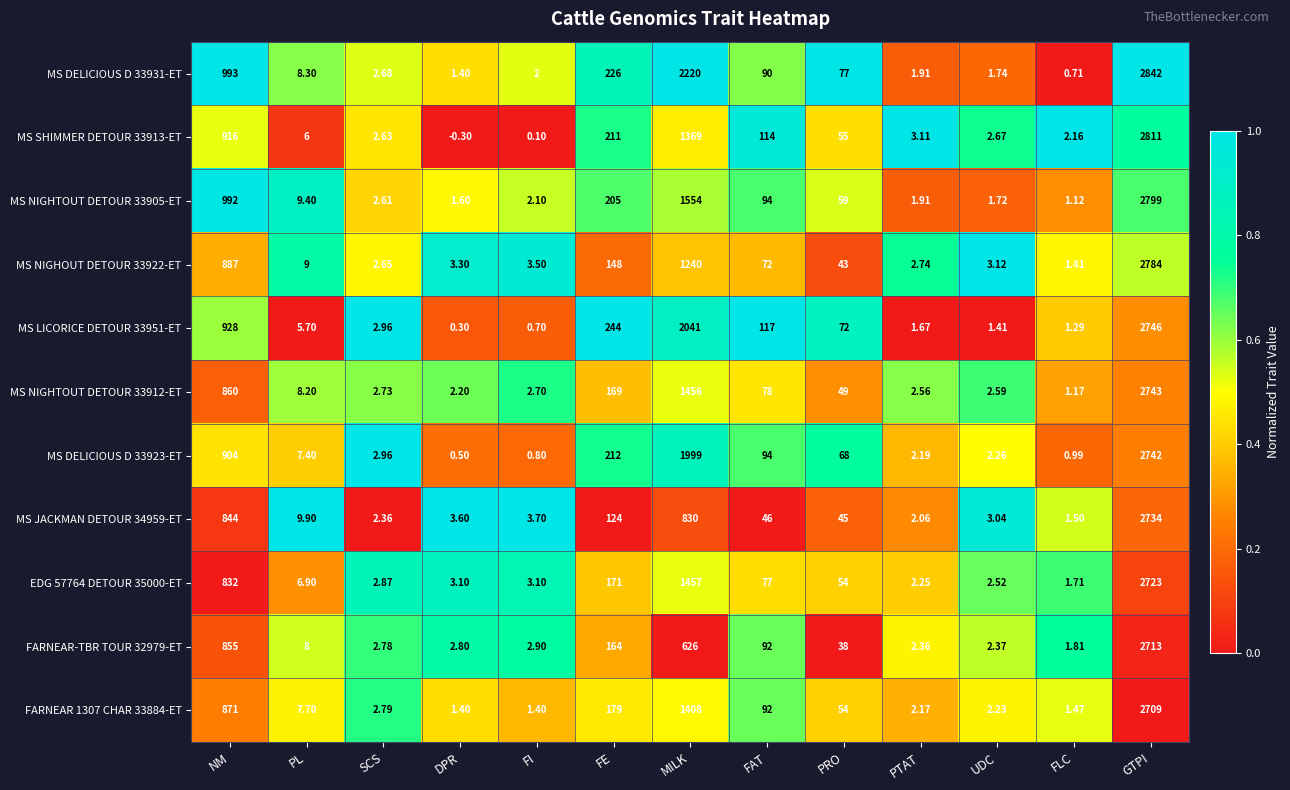

List the labels in order of MS DELICIOUS D 33923-ET value, largest first.

GTPI, MILK, NM, FE, FAT, PRO, PL, SCS, UDC, PTAT, FLC, FI, DPR